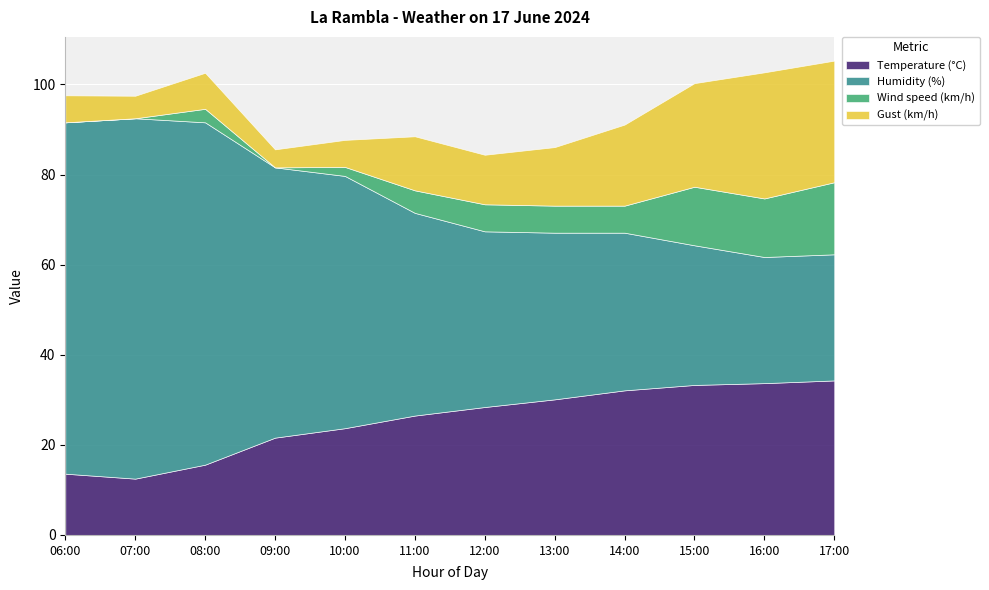

How many data points does each series have?

12